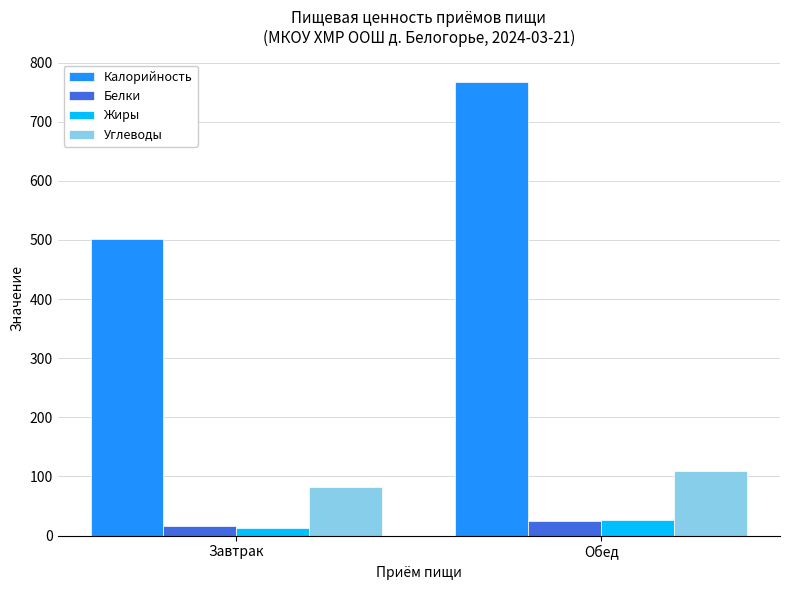

What is the label of the 2nd bar from the right?

Завтрак